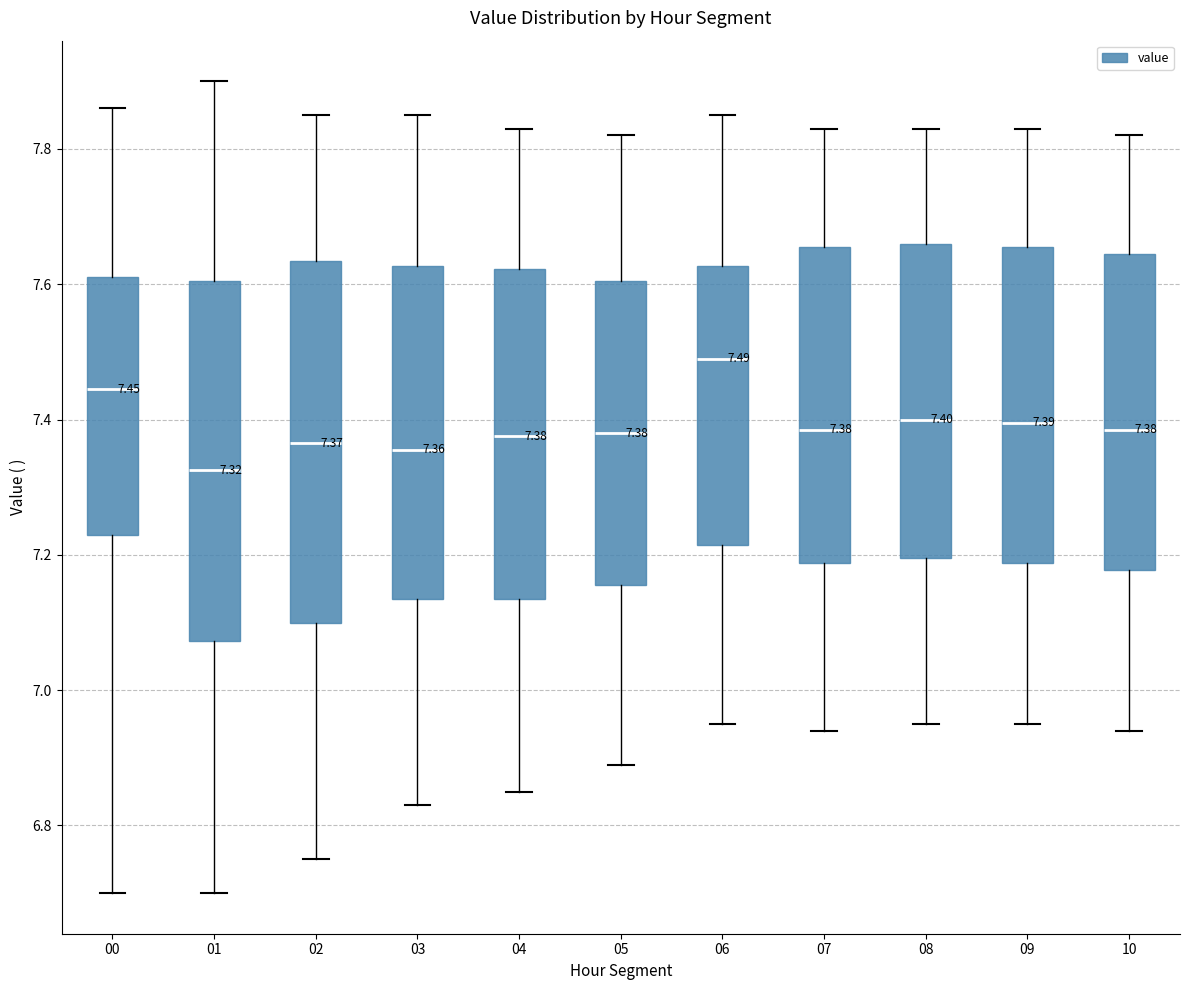

Which box's median line is the lowest?

01